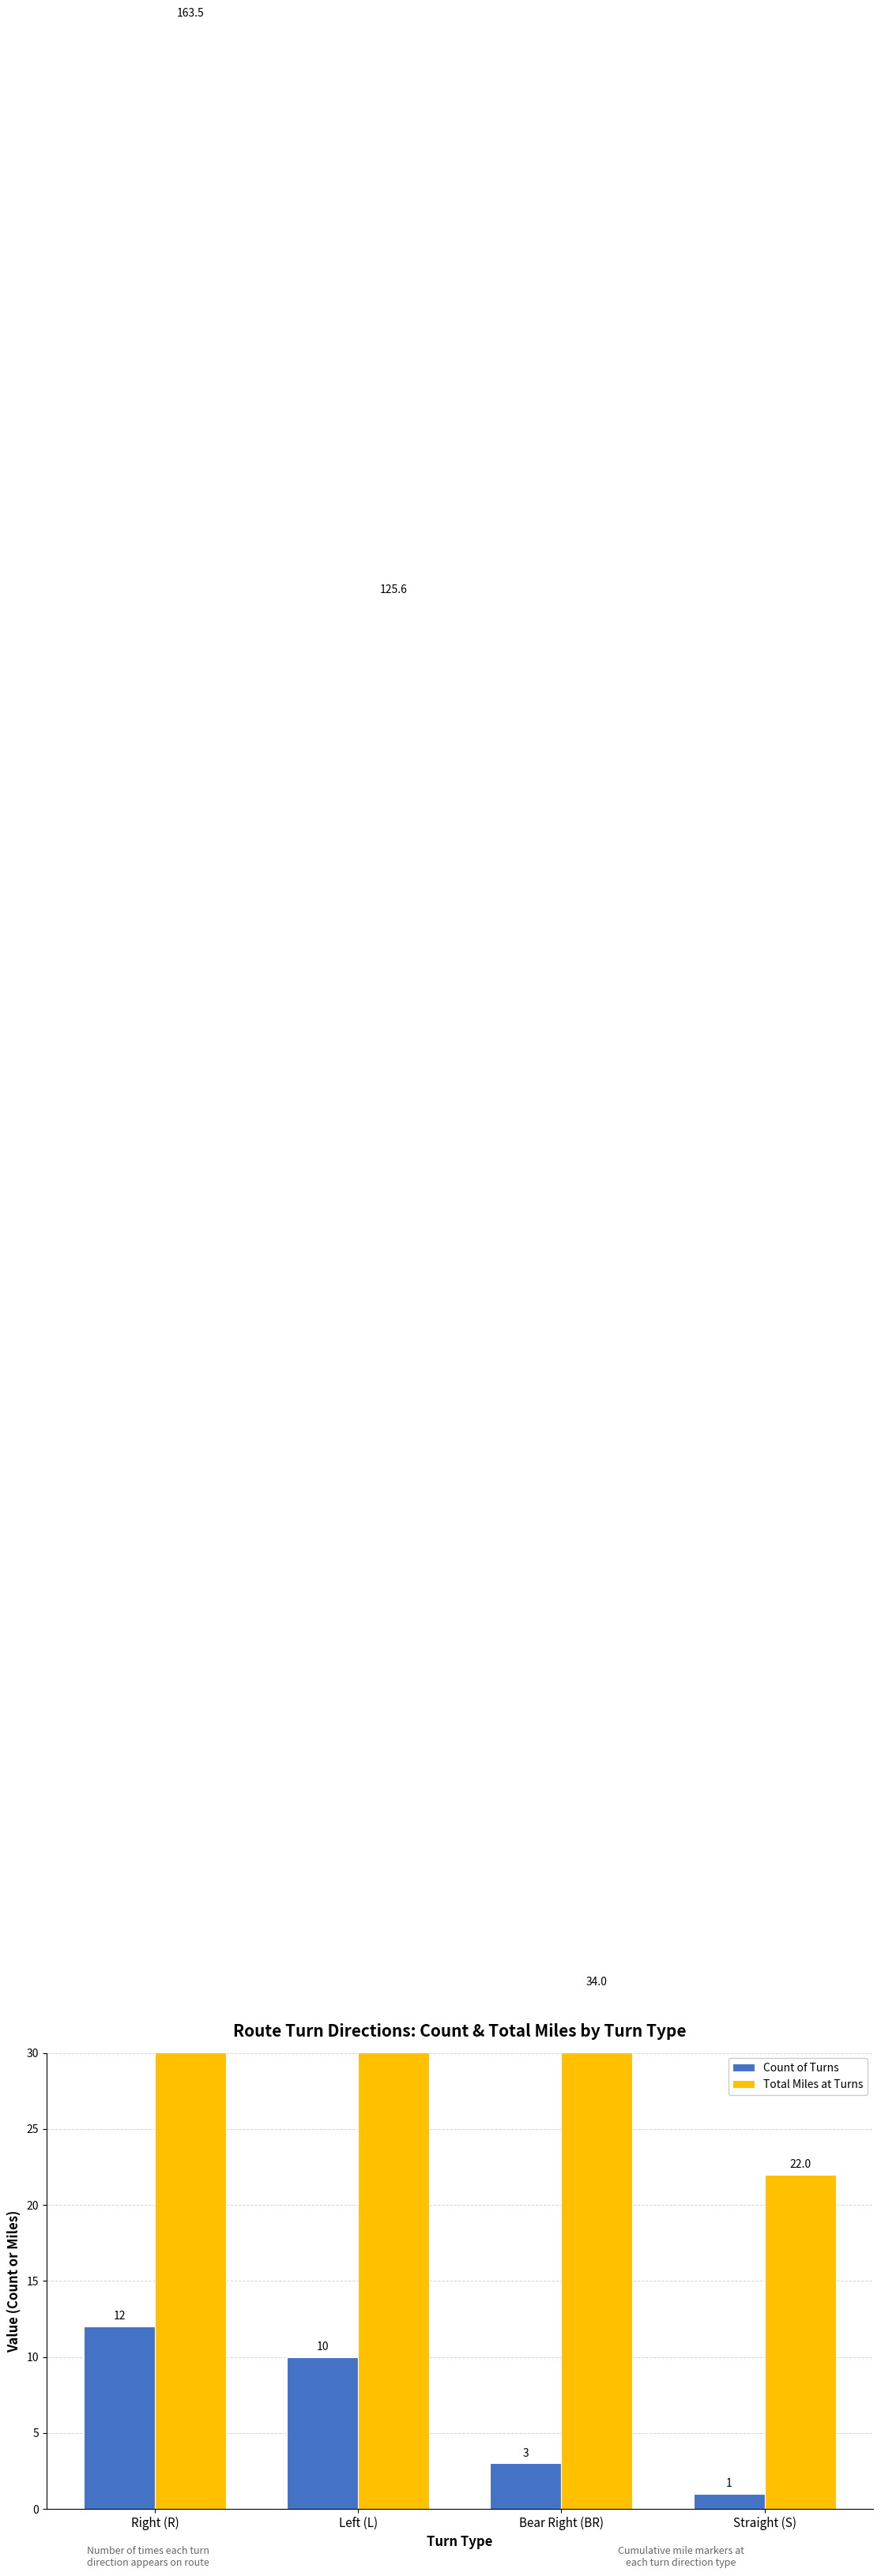

How many Count of Turns values are between 3 and 12?

3